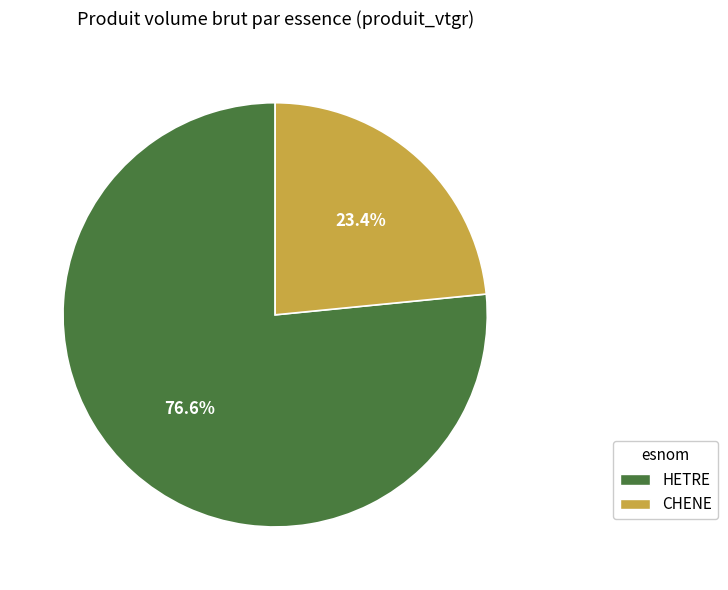

To the nearest percent, what portion does HETRE represent?

77%